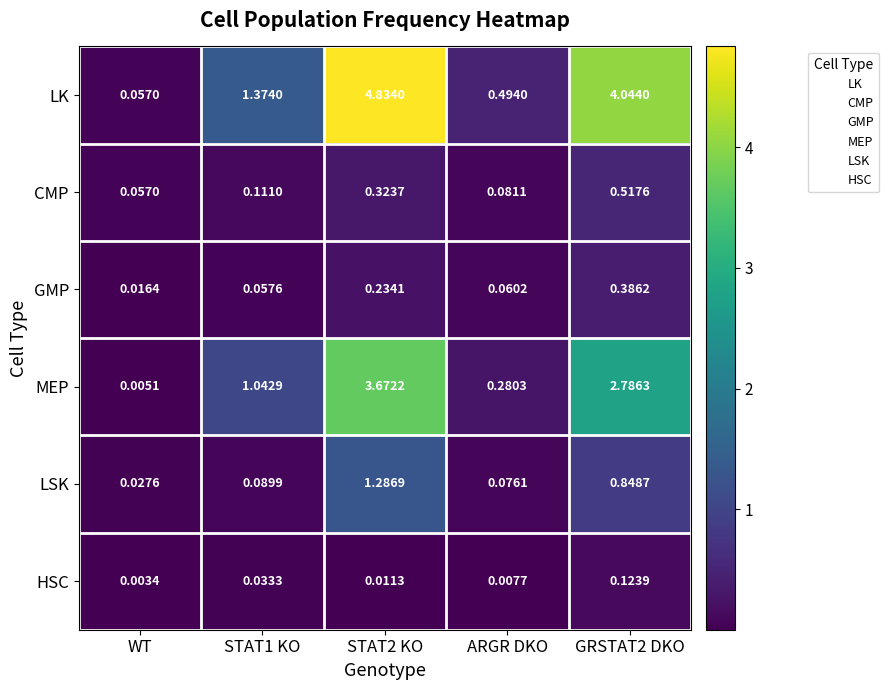

Between STAT2 KO and GRSTAT2 DKO, which series saw the biggest shift?

MEP